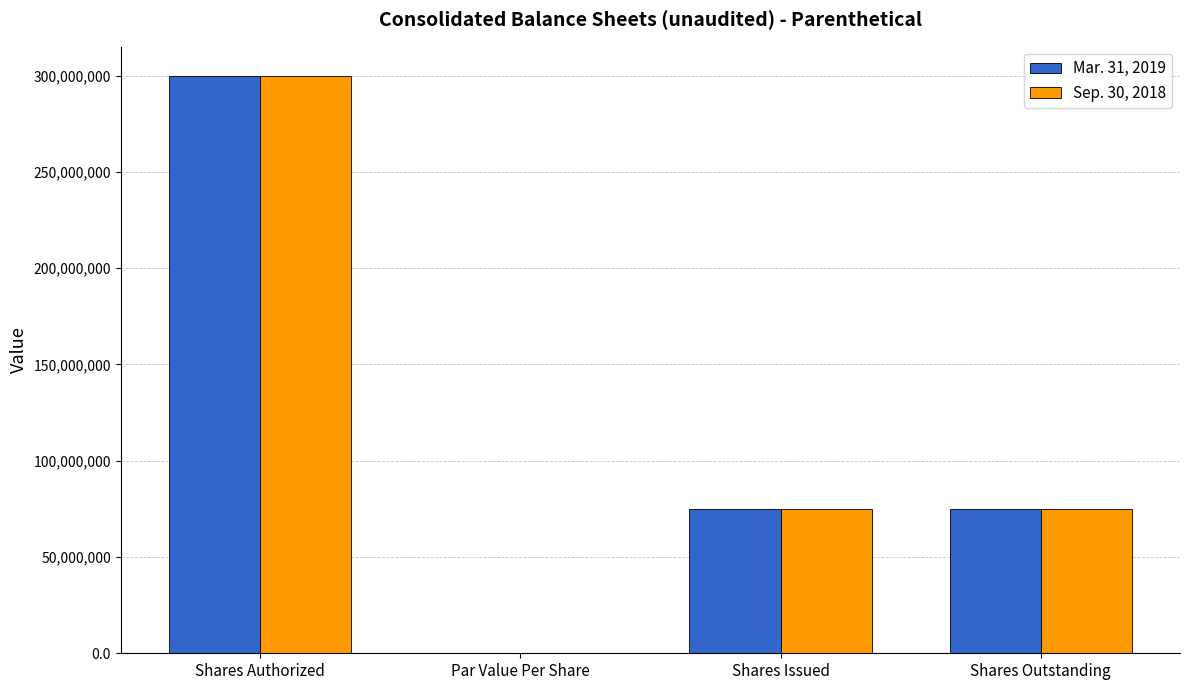

The value of Mar. 31, 2019 at Shares Issued is 34220222.4. True or false?

False